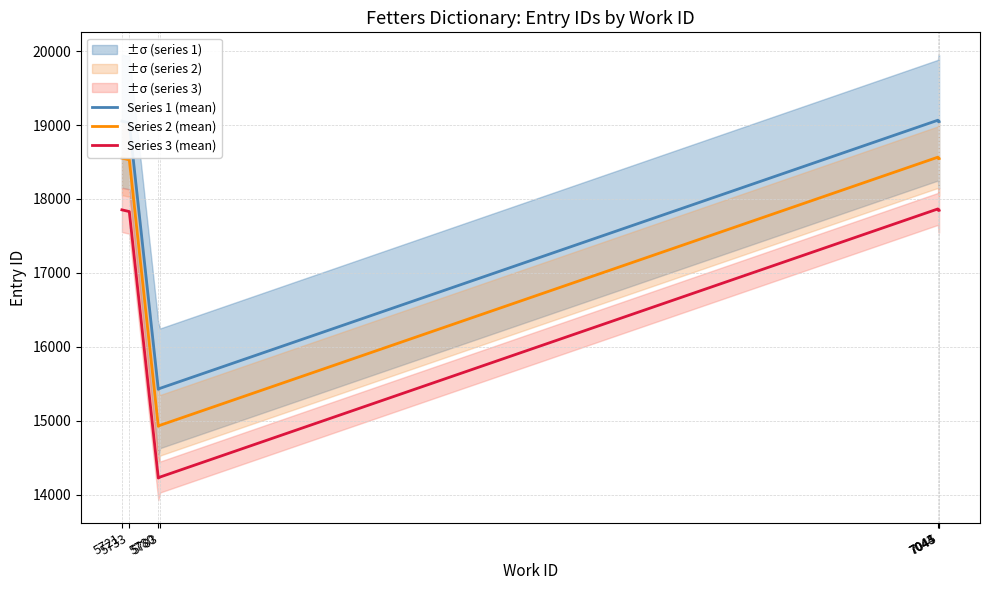

The value of Series 1 (mean) at 7043 is 19065.7. True or false?

True